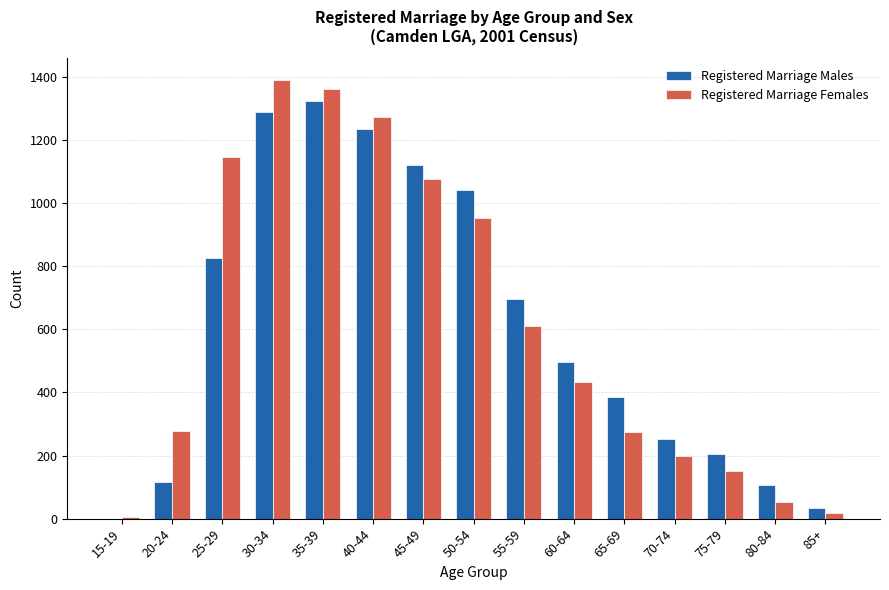

Are the bars horizontal?

No